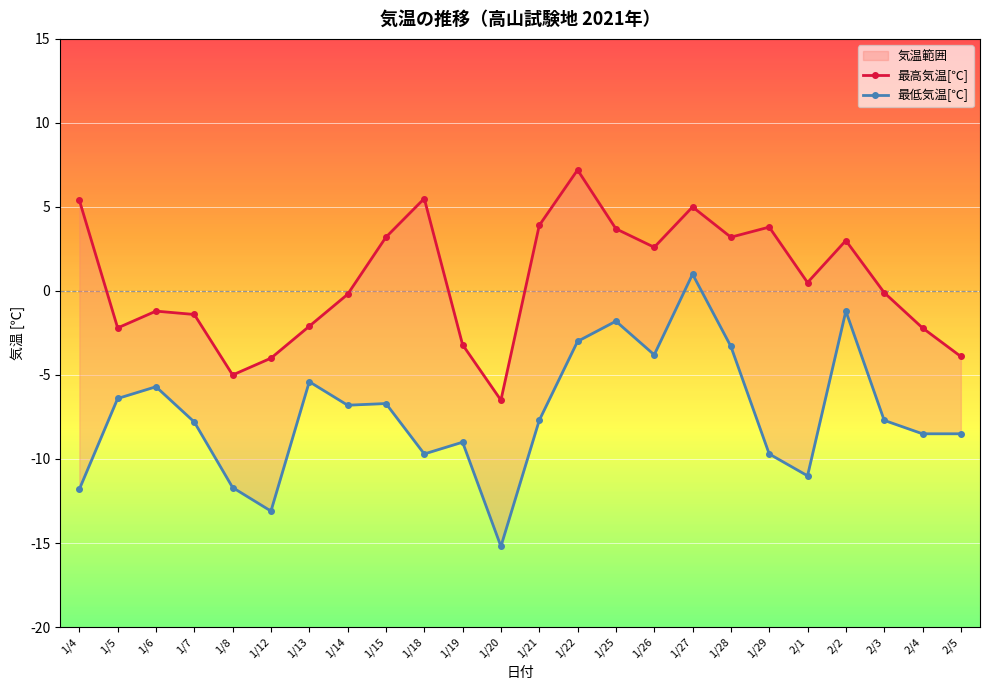

Reading right to left, extract all data points from this chart.

最高気温[℃]: 2/5=-3.9	2/4=-2.2	2/3=-0.1	2/2=3.0	2/1=0.5	1/29=3.8	1/28=3.2	1/27=5.0	1/26=2.6	1/25=3.7	1/22=7.2	1/21=3.9	1/20=-6.5	1/19=-3.2	1/18=5.5	1/15=3.2	1/14=-0.2	1/13=-2.1	1/12=-4.0	1/8=-5.0	1/7=-1.4	1/6=-1.2	1/5=-2.2	1/4=5.4
最低気温[℃]: 2/5=-8.5	2/4=-8.5	2/3=-7.7	2/2=-1.2	2/1=-11.0	1/29=-9.7	1/28=-3.3	1/27=1.0	1/26=-3.8	1/25=-1.8	1/22=-3.0	1/21=-7.7	1/20=-15.2	1/19=-9.0	1/18=-9.7	1/15=-6.7	1/14=-6.8	1/13=-5.4	1/12=-13.1	1/8=-11.7	1/7=-7.8	1/6=-5.7	1/5=-6.4	1/4=-11.8